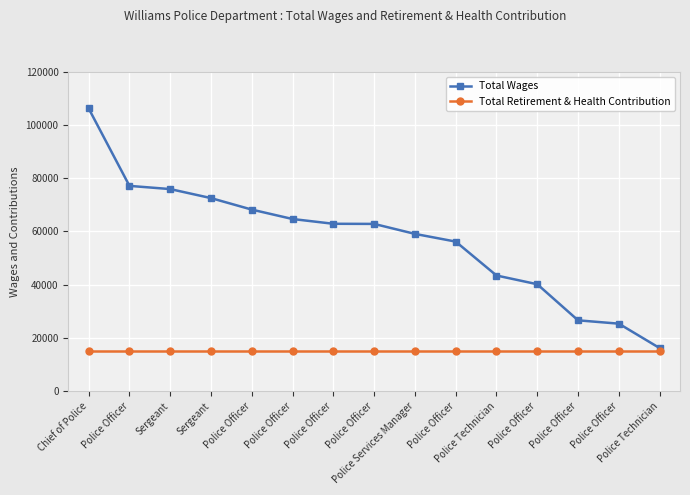

How many distinct data groups are displayed?

2